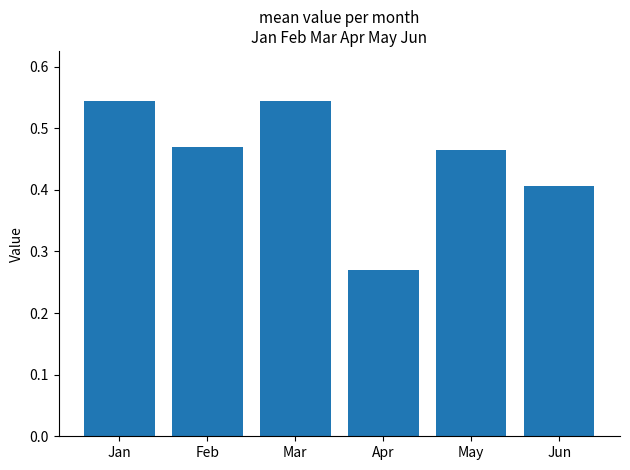

Does the chart contain stacked bars?

No